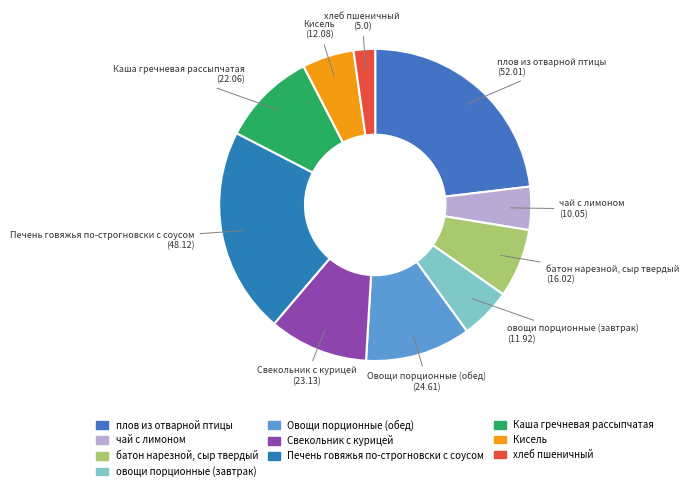

Count the number of slices in the pie.

10